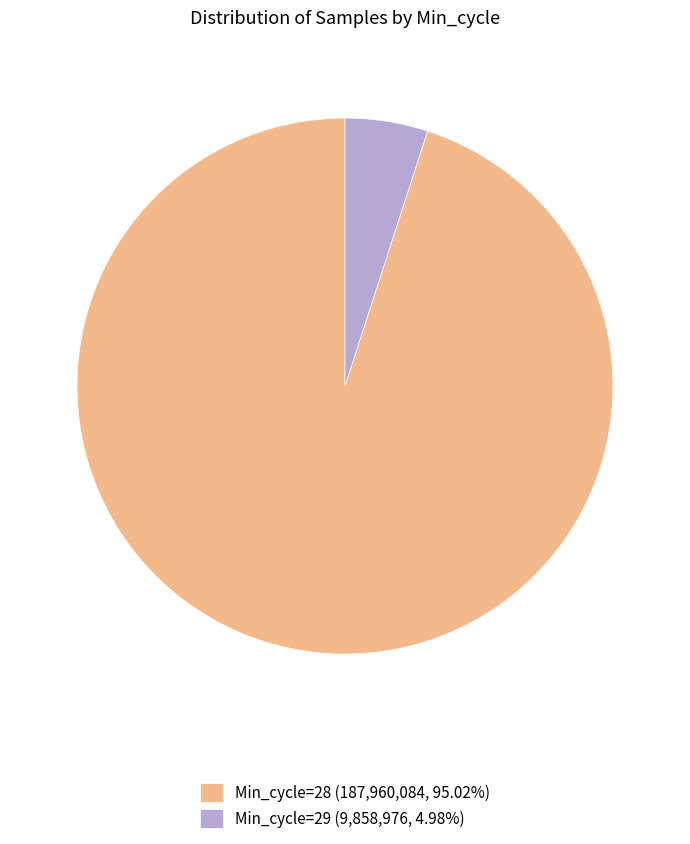

Is there a majority slice in this chart?

Yes